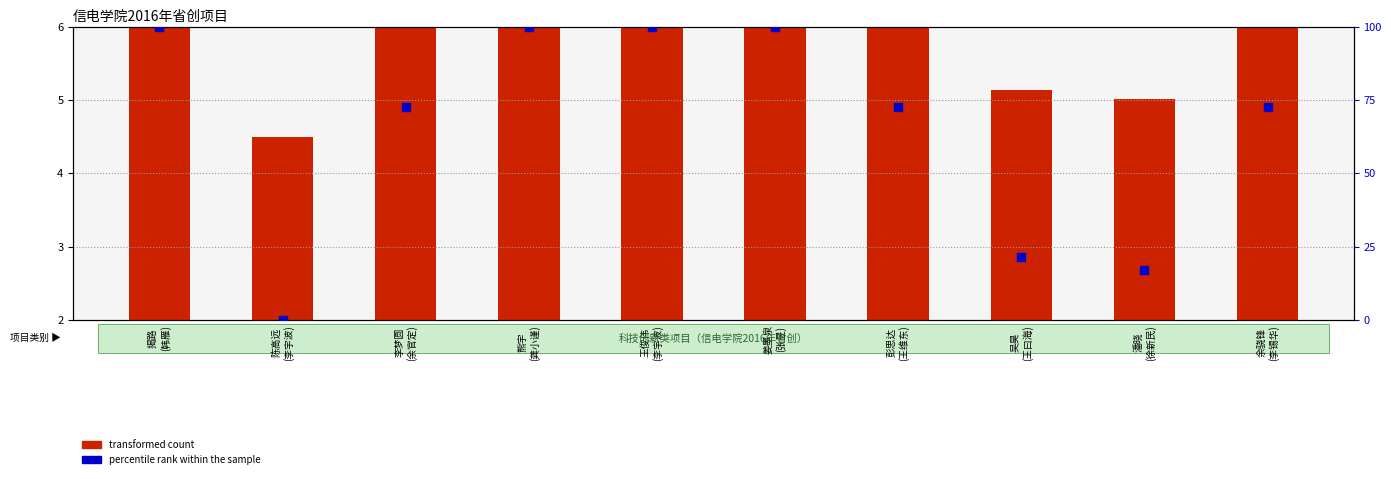

What are all the series names shown in the legend?

申报人序号 (transformed count), 项目编号百分位 (percentile rank within the sample)